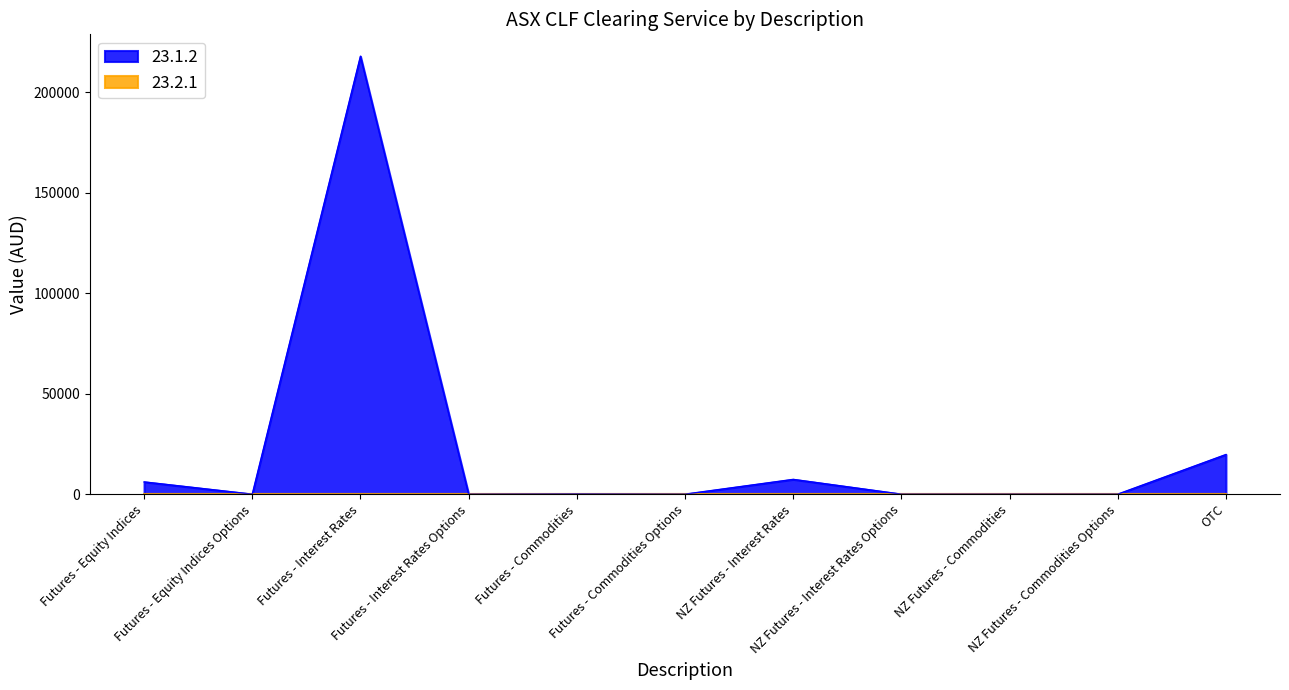

Reading left to right, what are all the values shown in this chart?

Futures - Equity Indices=6095.0	Futures - Equity Indices Options=0.0	Futures - Interest Rates=218004.0	Futures - Interest Rates Options=0.0	Futures - Commodities=99.9	Futures - Commodities Options=0.0	NZ Futures - Interest Rates=7353.0	NZ Futures - Interest Rates Options=0.0	NZ Futures - Commodities=3.3	NZ Futures - Commodities Options=0.0	OTC=19732.0